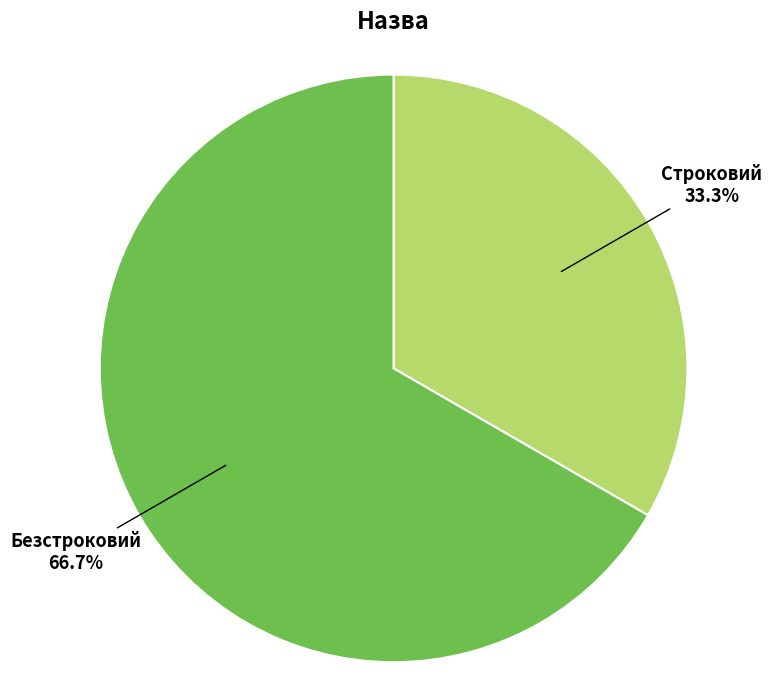

Is there a majority slice in this chart?

Yes